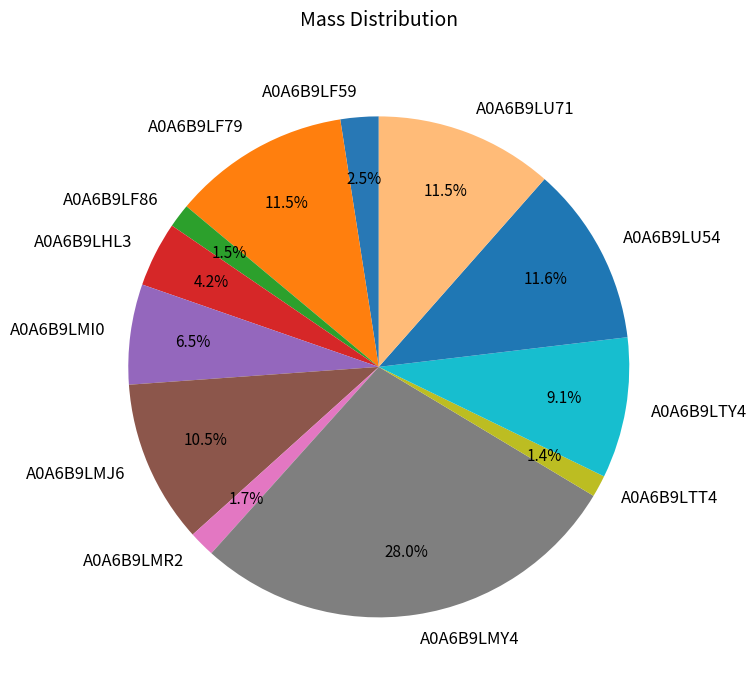

Does any single category account for the majority?

No